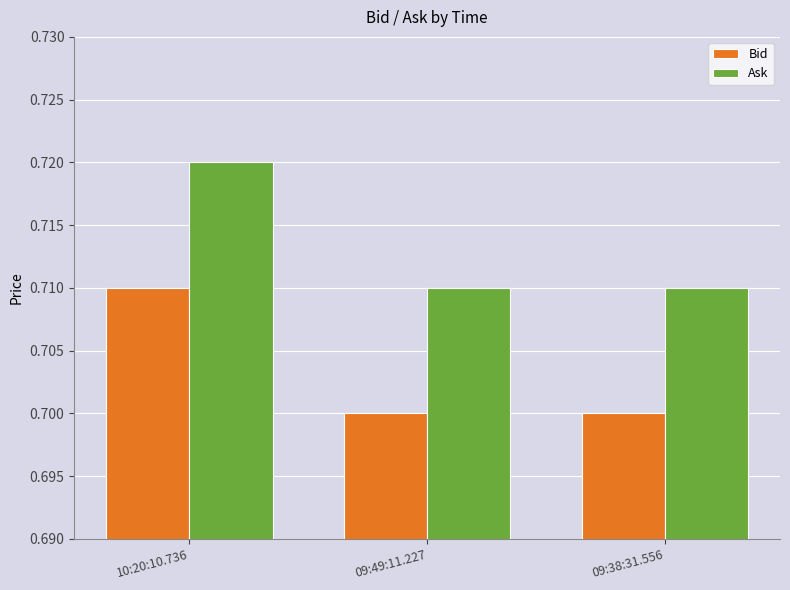

How many groups of bars are there?

3